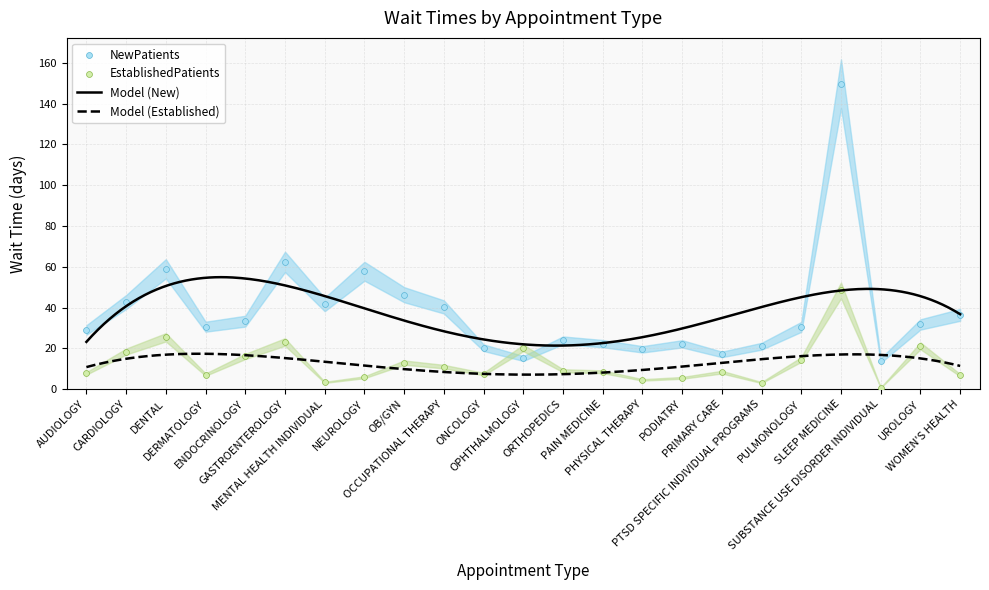

What is the highest value of the Model (New) series?

54.9